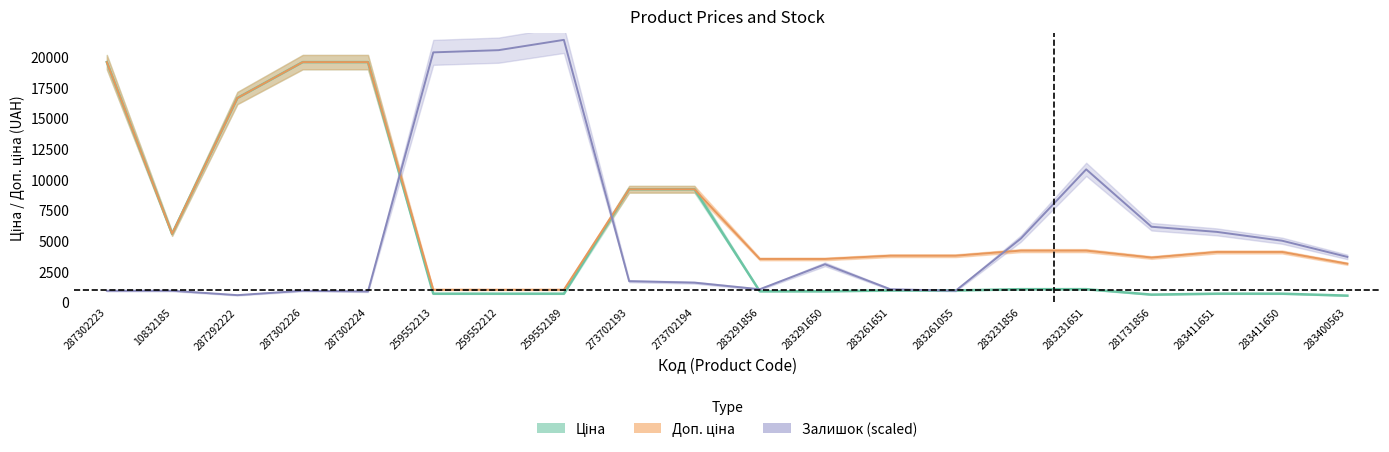

The value of Доп. ціна at 259552212 is 1004.1. True or false?

True